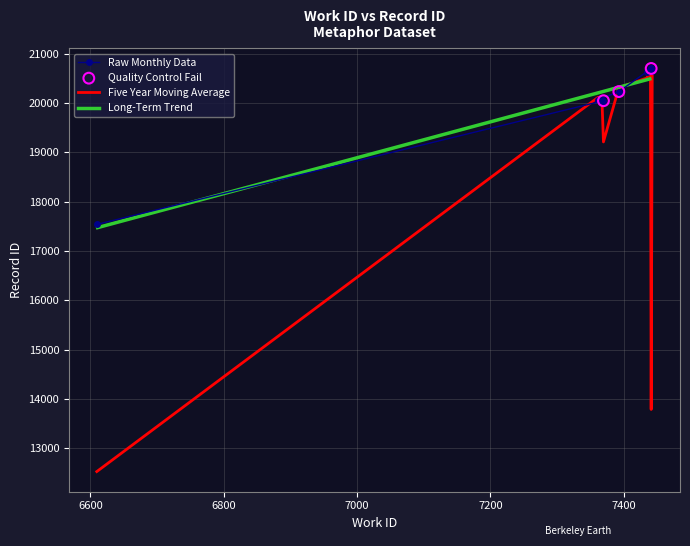

What is the value of the Raw Monthly Data point at the 2nd from the left?

20064